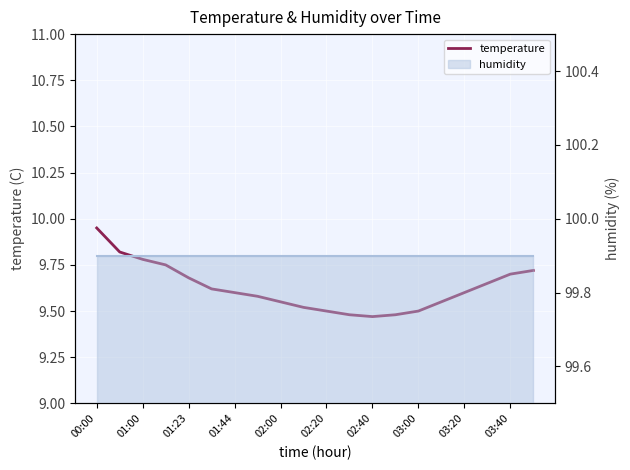

How many values are between 9 and 10?

20